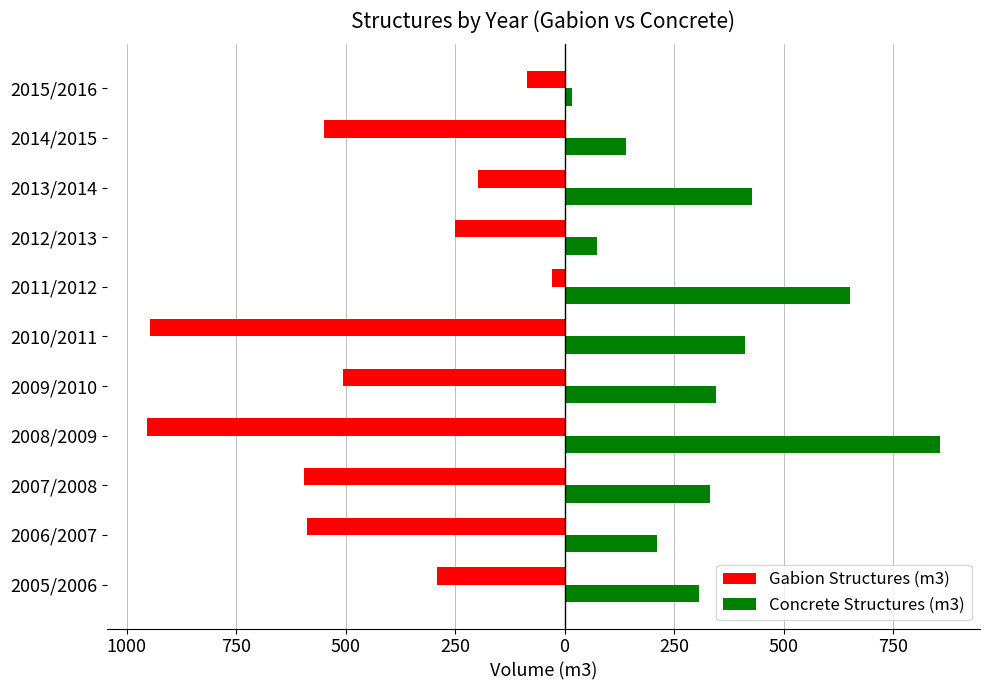

What are all the series names shown in the legend?

Gabion Structures (m3), Concrete Structures (m3)